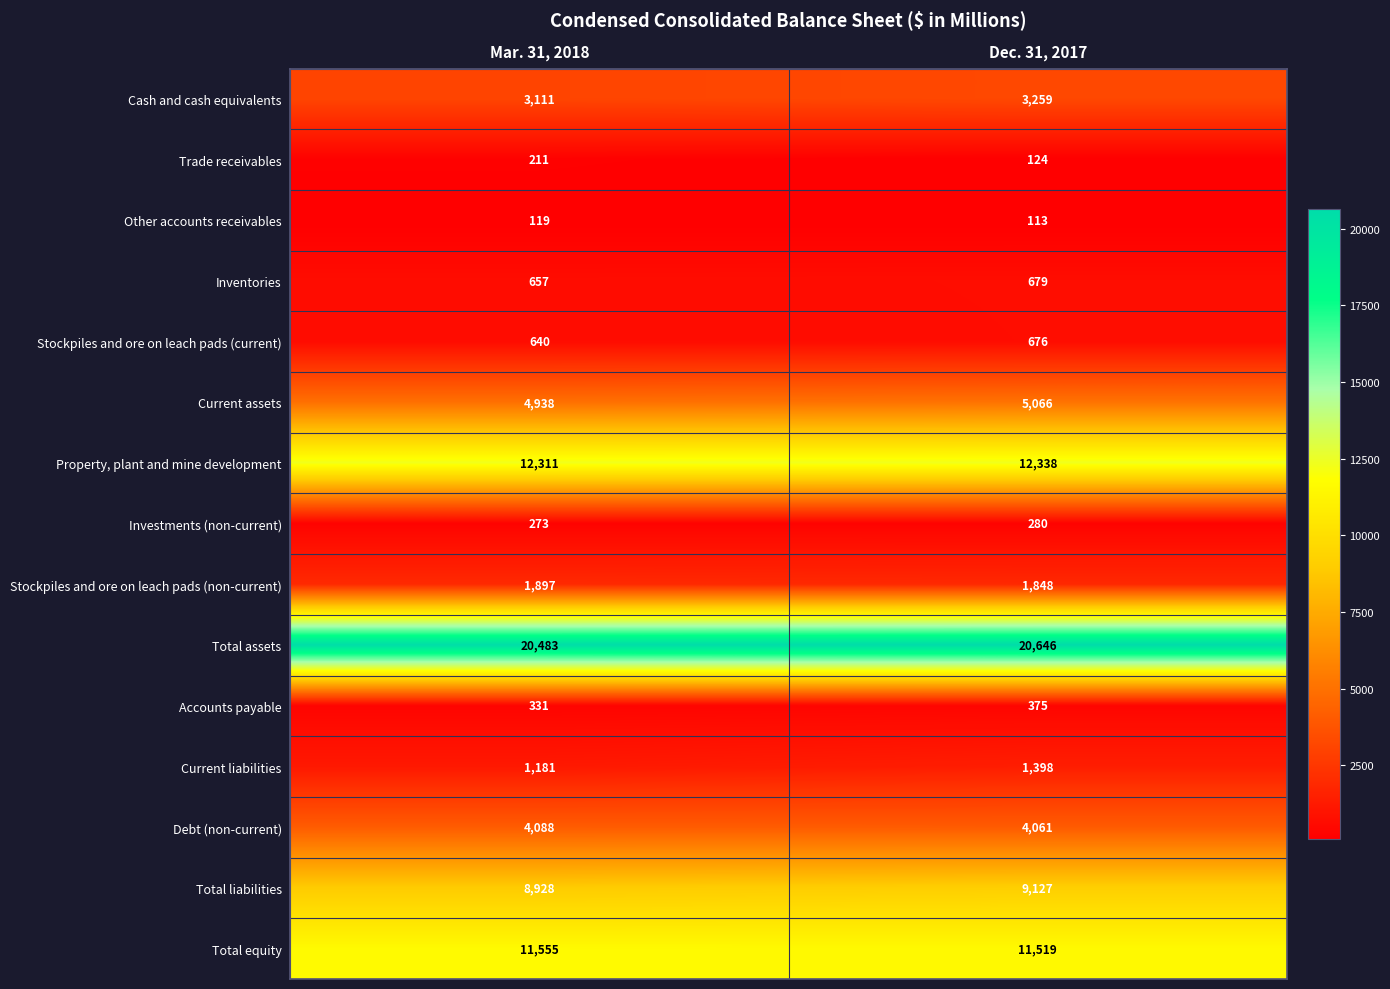

What is the sum of the Inventories values at Dec. 31, 2017 and Mar. 31, 2018?

1336